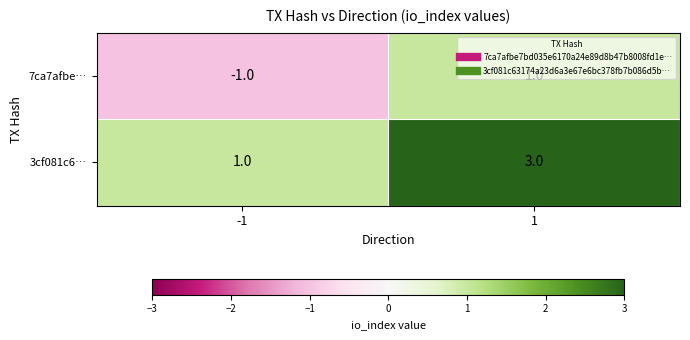

What value does the 3cf081c6… series have at 1?

3